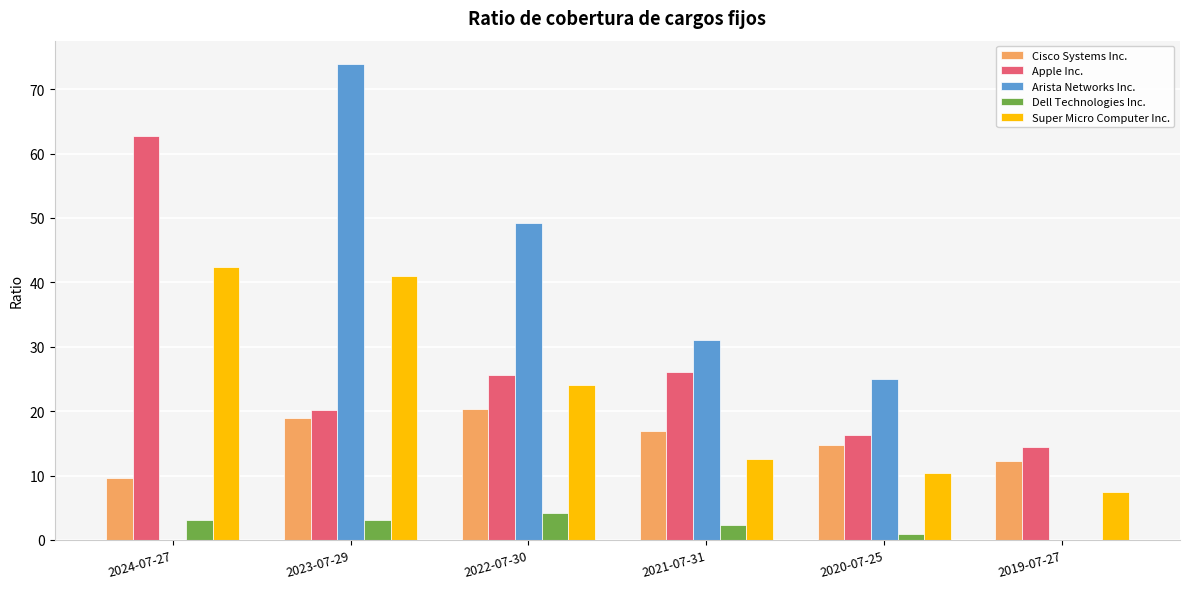

How many data points does each series have?

6